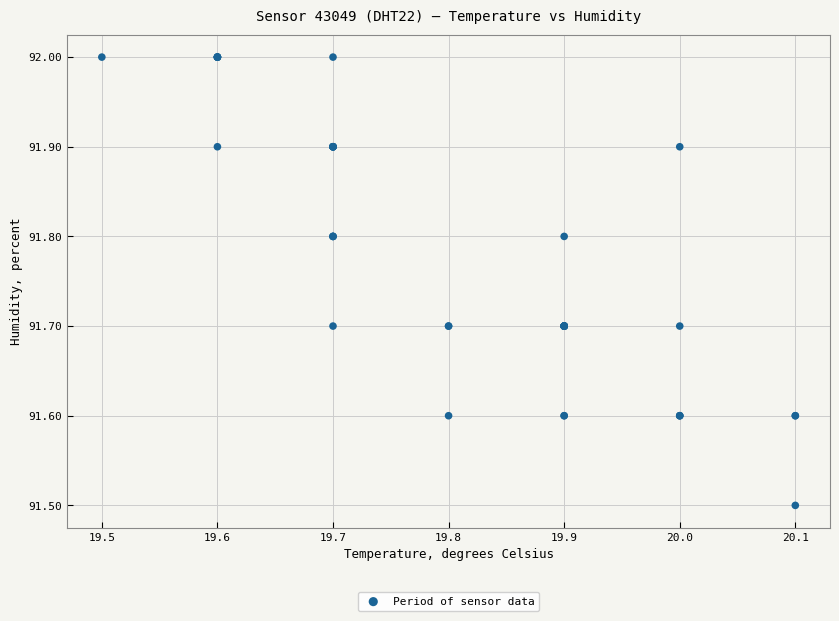

What Y value in the scatter plot is closest to 91?

91.5